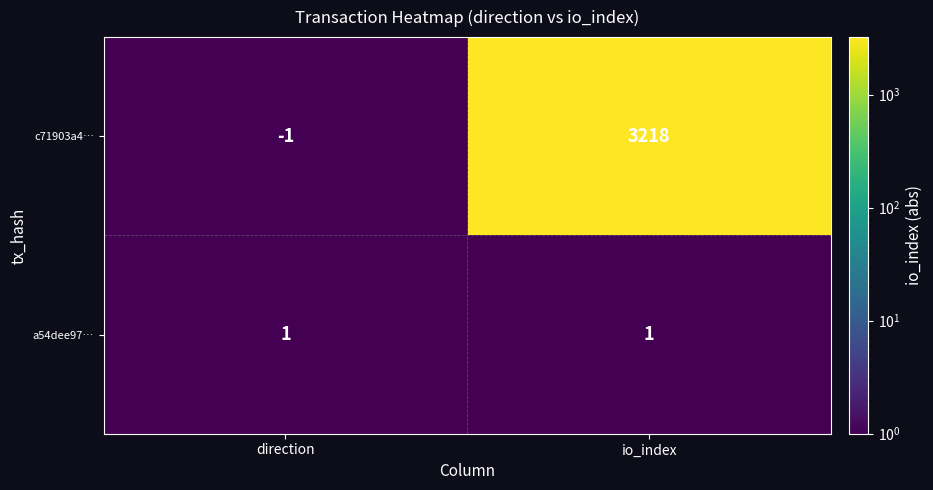

Reading right to left, what are all the values shown in this chart?

c71903a4…: io_index=3218	direction=-1
a54dee97…: io_index=1	direction=1